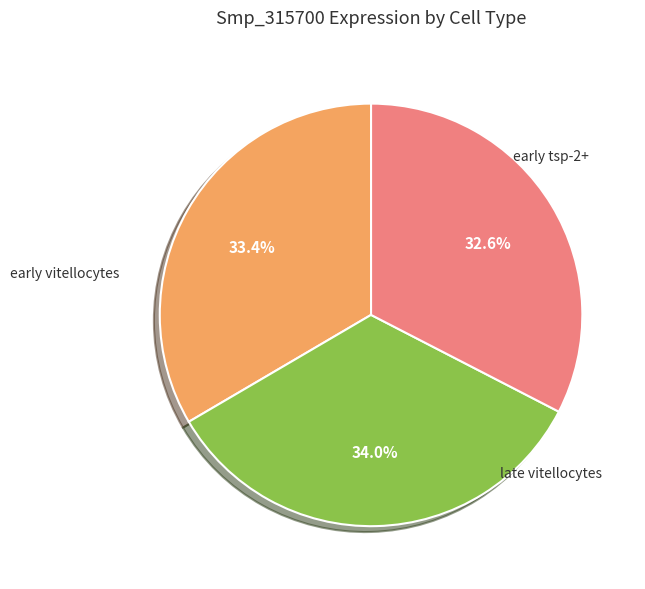

What percentage do early tsp-2+ and late vitellocytes together represent?

66.6%